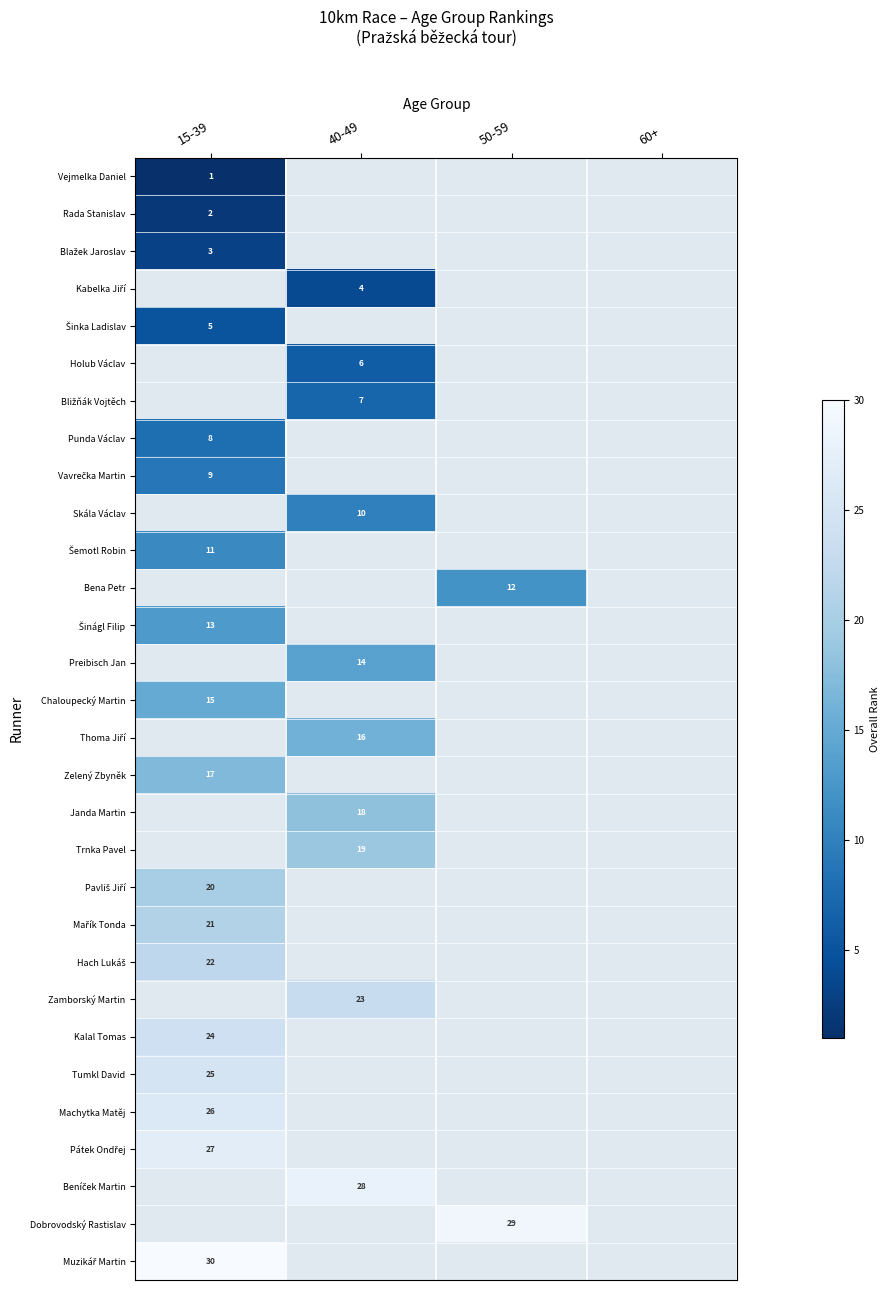

Is the value of Preibisch Jan at 40-49 greater than the value of Zelený Zbyněk at 50-59?

No